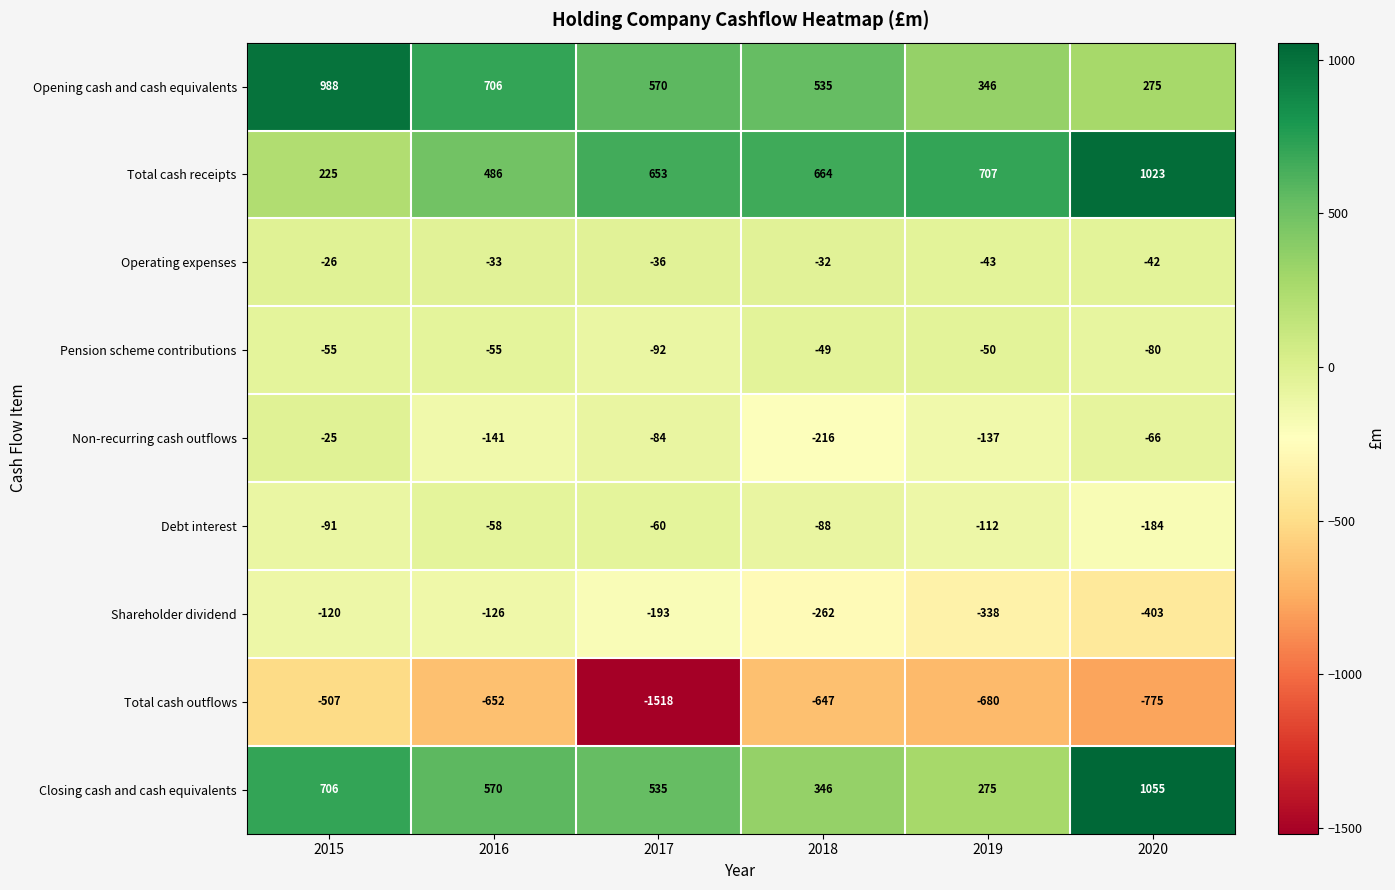

Where does the Closing cash and cash equivalents series first go above 570?

2015